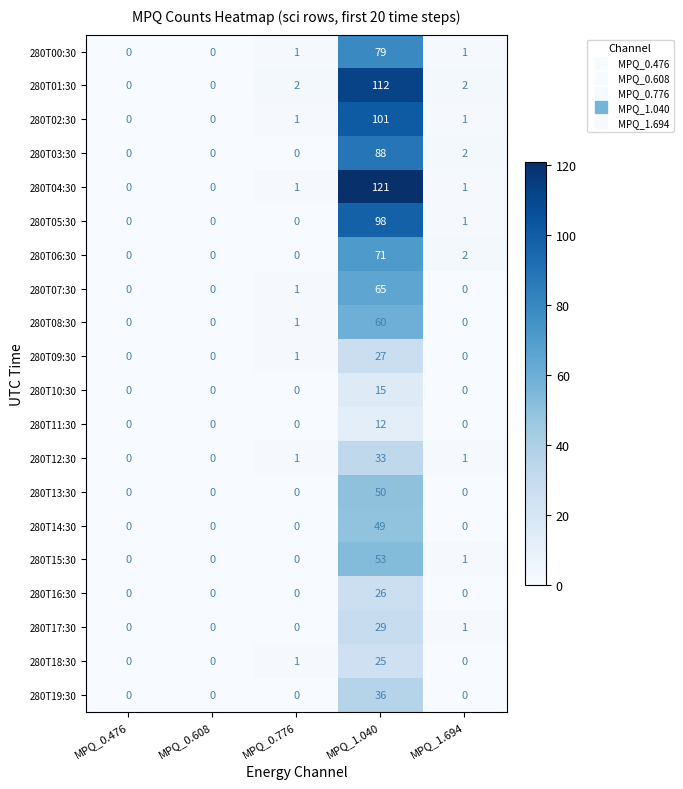

What is the difference between the 280T08:30 values at MPQ_0.476 and MPQ_1.040?

60